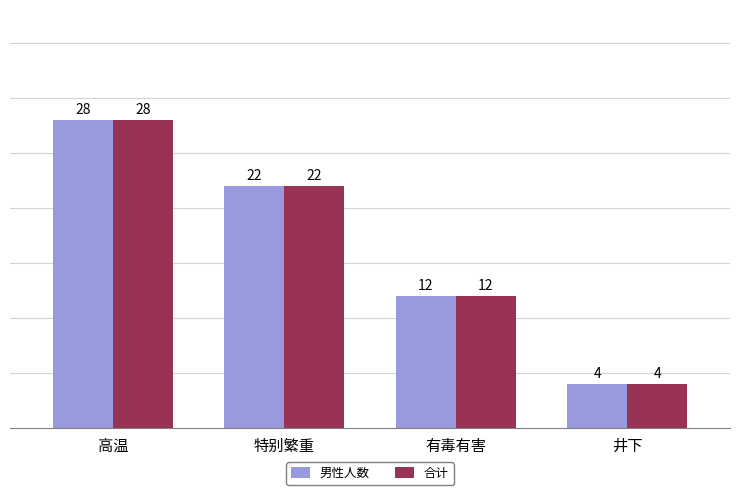

What is the difference between the maximum and second lowest values in the 合计 series?

16